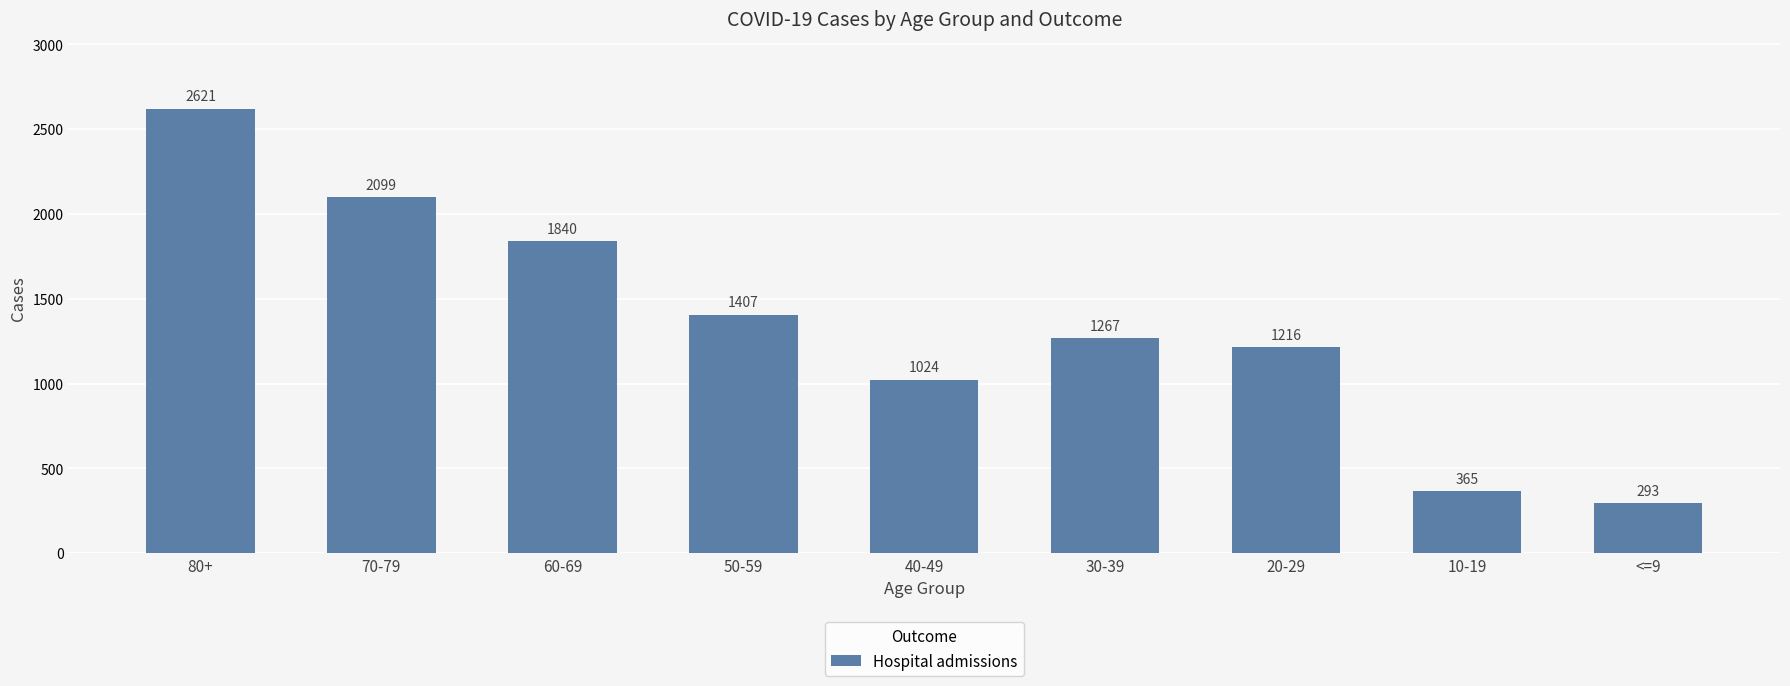

What is the value of the 7th bar from the left?

1216